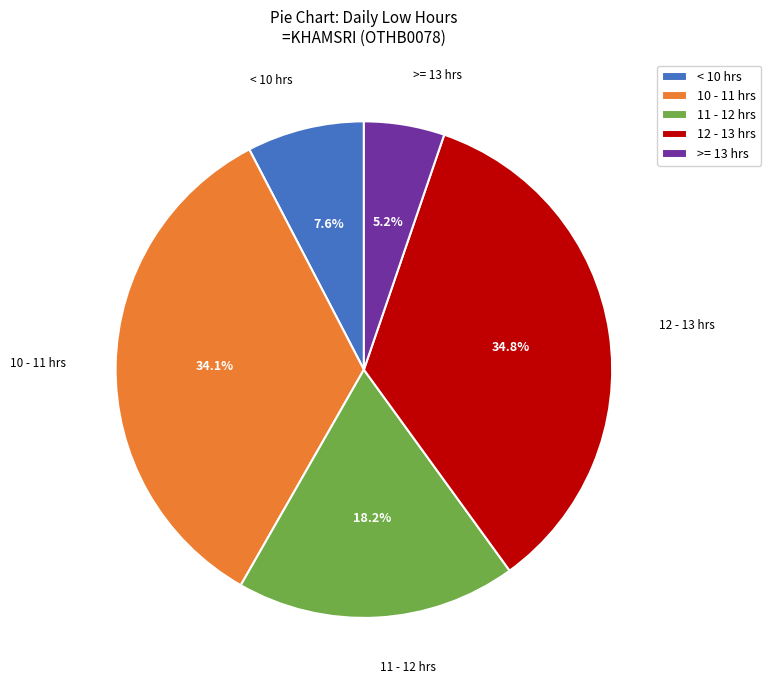

Does any single category account for the majority?

No